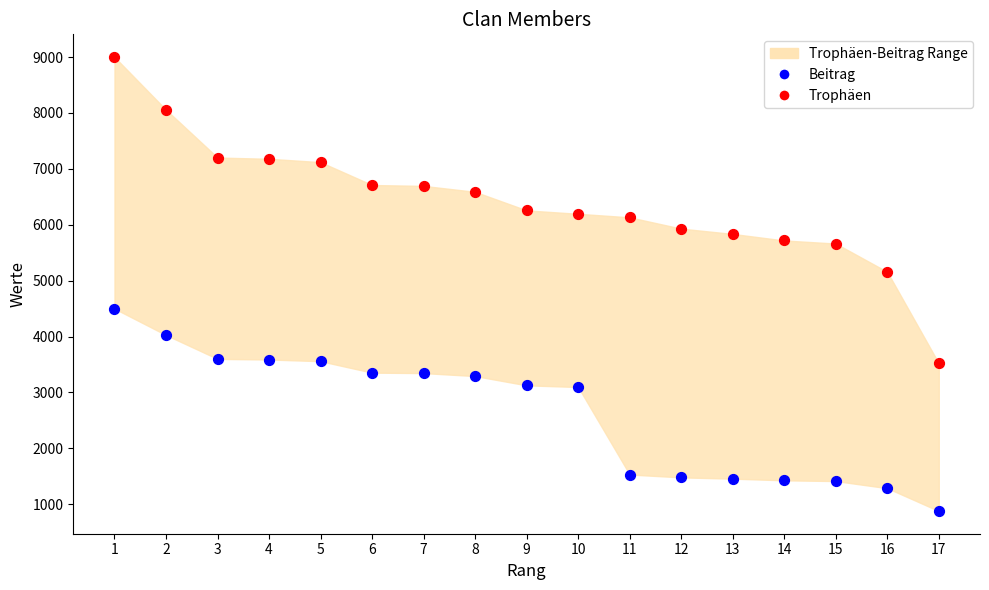

Across all series, what Y value is closest to 4940?

5158